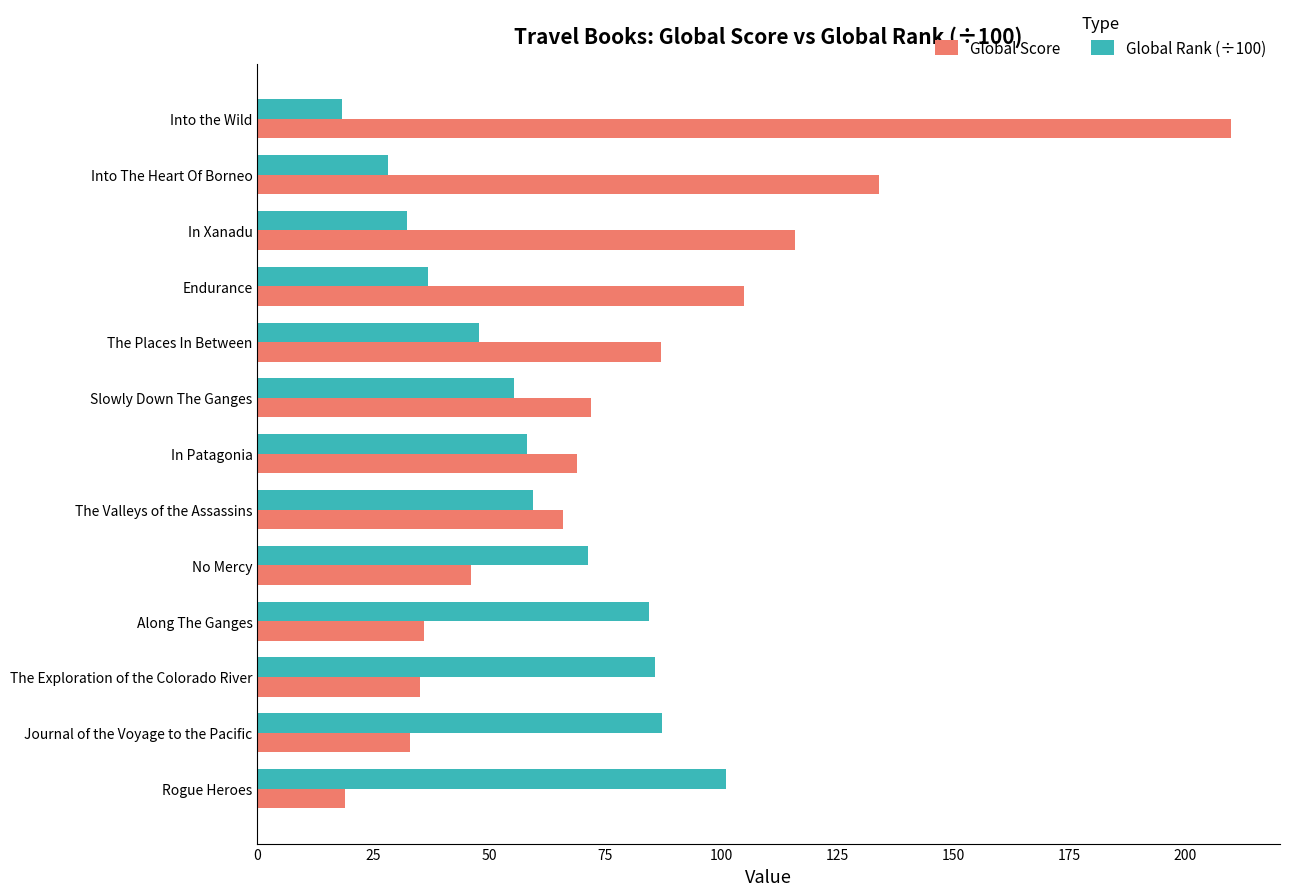

The value of Global Rank (÷100) at The Exploration of the Colorado River is 17.8. True or false?

False